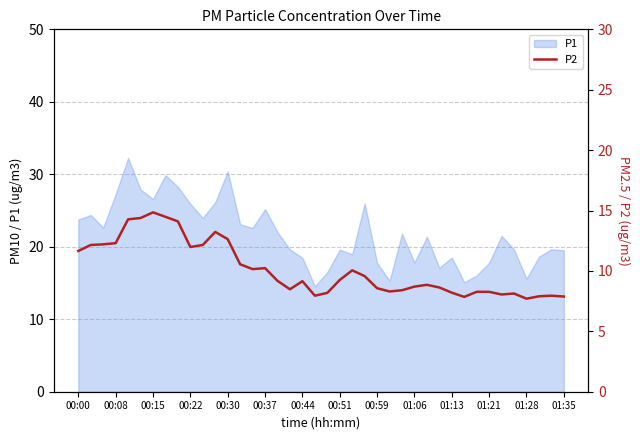

The P1 series shows 27.3 at 00:08. True or false?

True